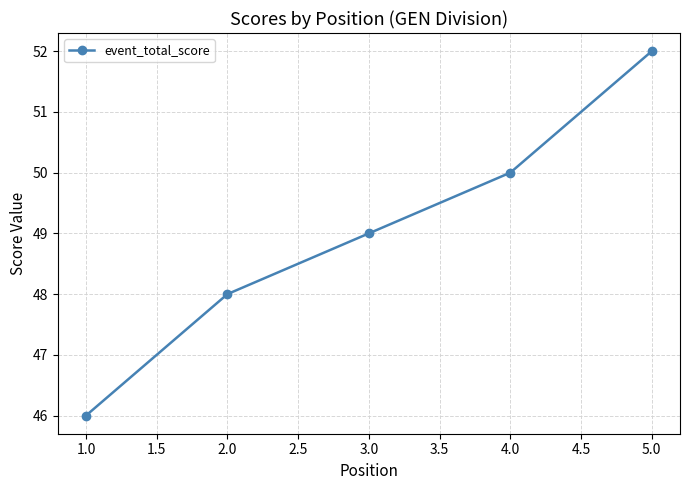

How many distinct data groups are displayed?

1